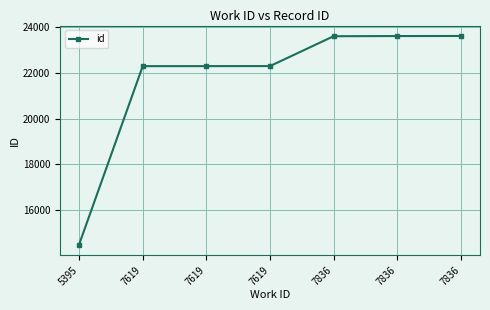

How many values are below 22305?

3